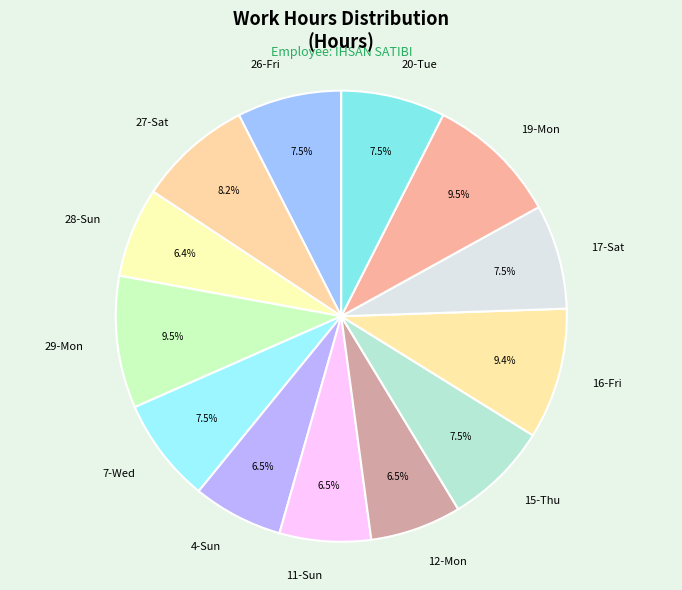

The 12-Mon slice represents 17% of the pie. True or false?

False